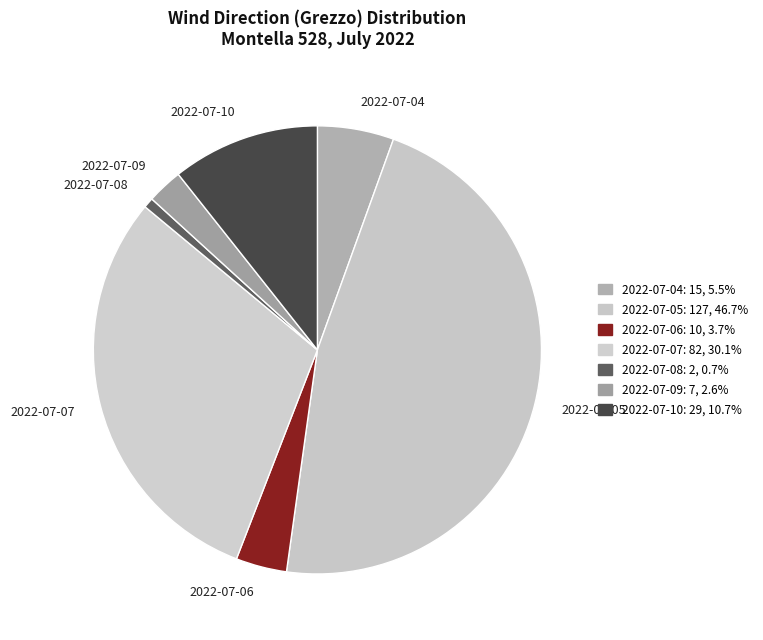

Is 2022-07-06 the majority of the pie?

No